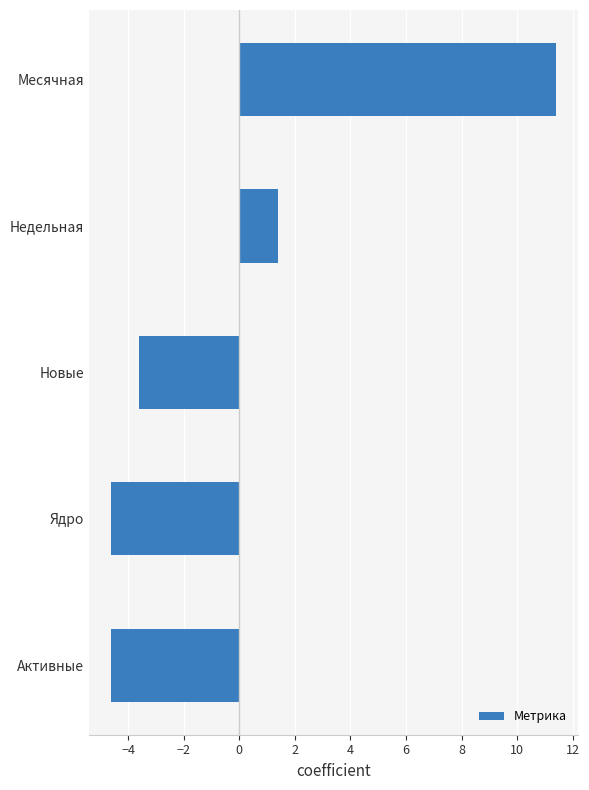

Does the chart contain any negative values?

Yes